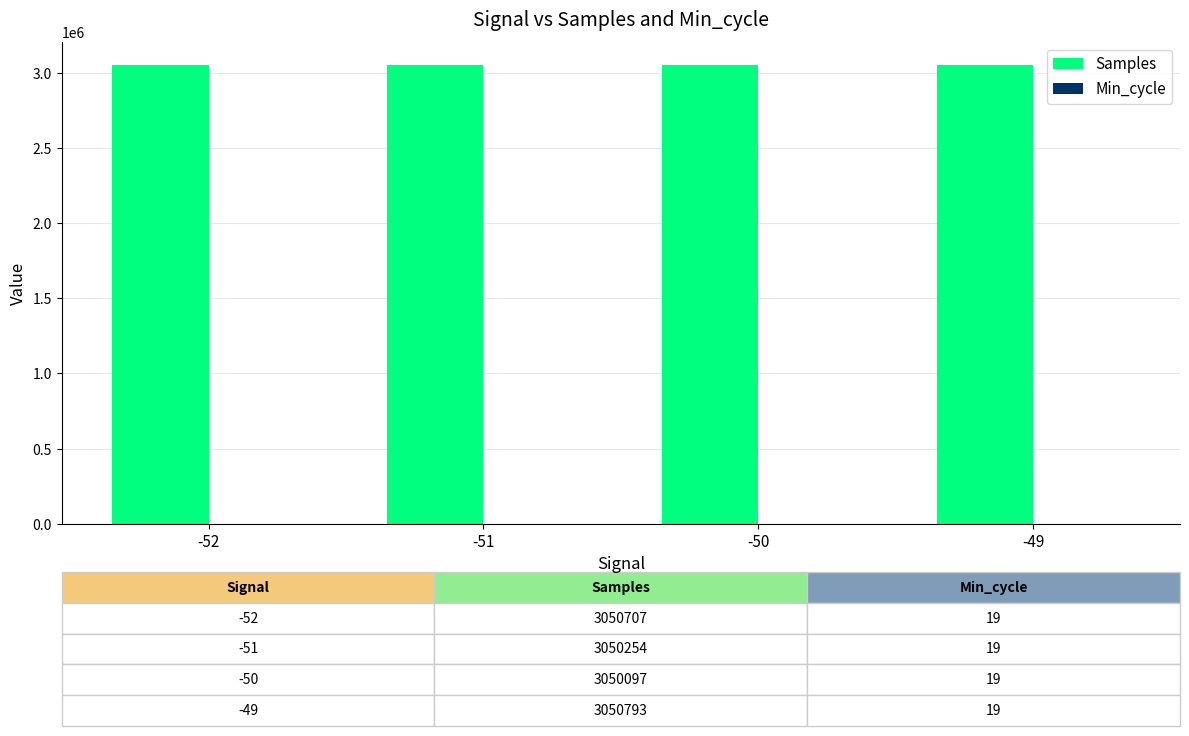

The value of Samples at -52 is 737100. True or false?

False